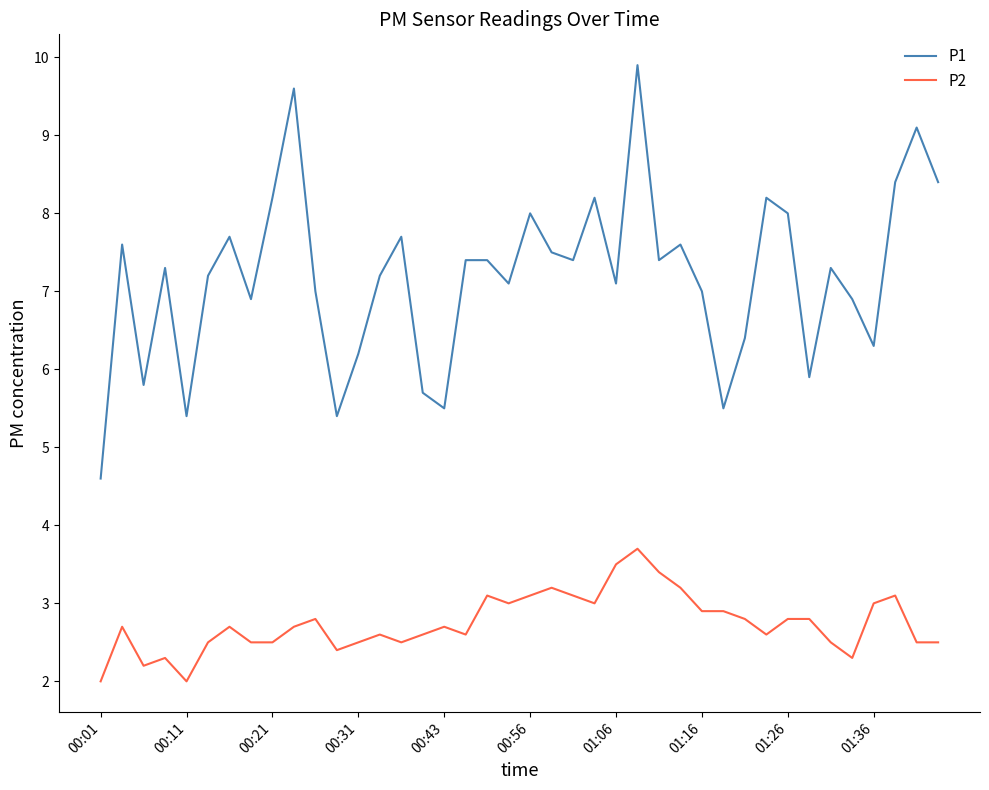

Does the chart have visible grid lines?

No